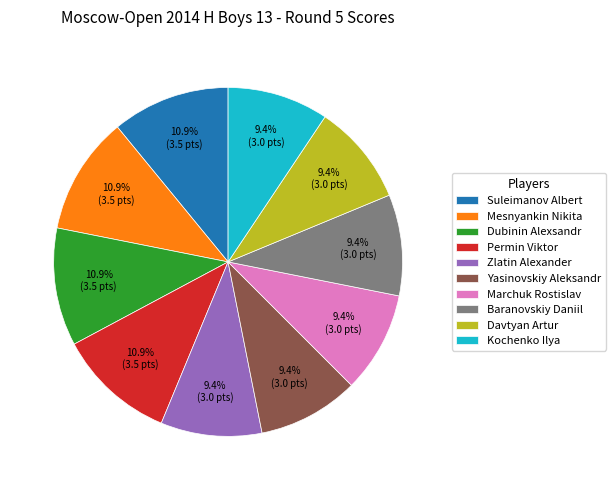

What percentage is NOT represented by Zlatin Alexander?

90.6%